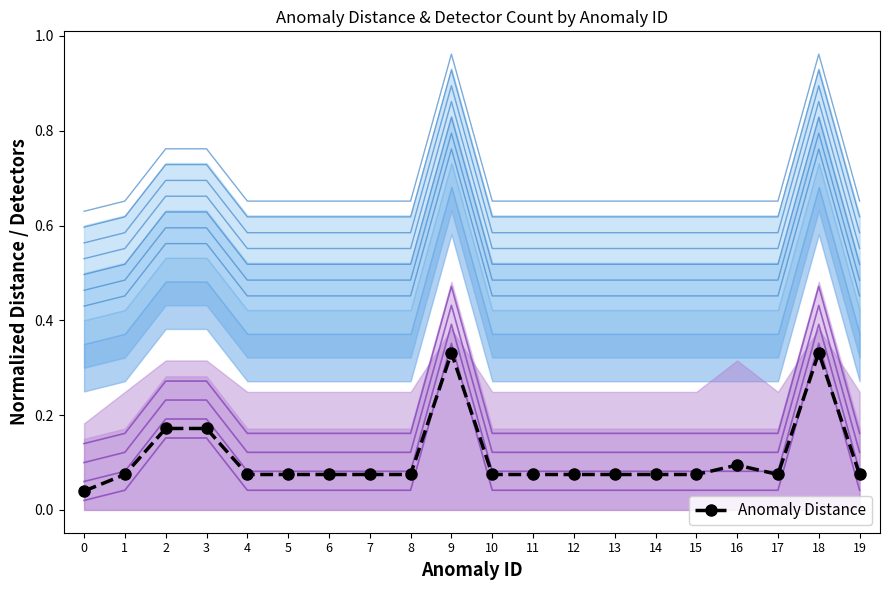

True or false: the data shows 0.1 at 10.

True